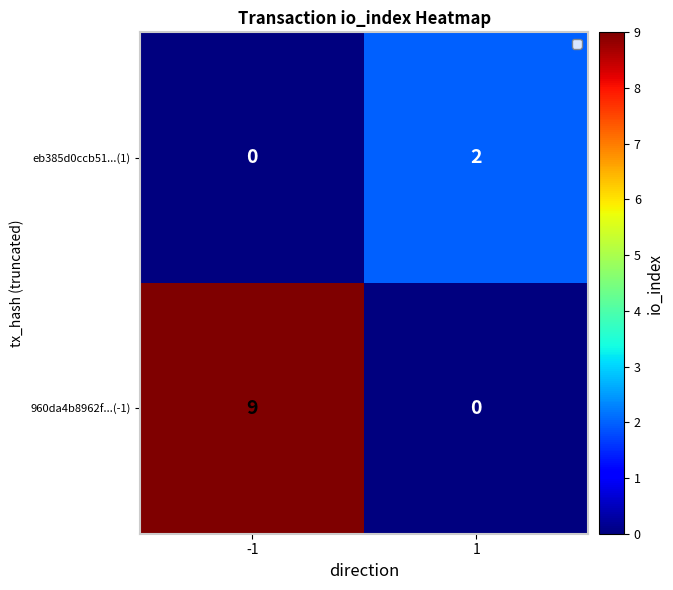

What is the maximum value shown in the chart?

9